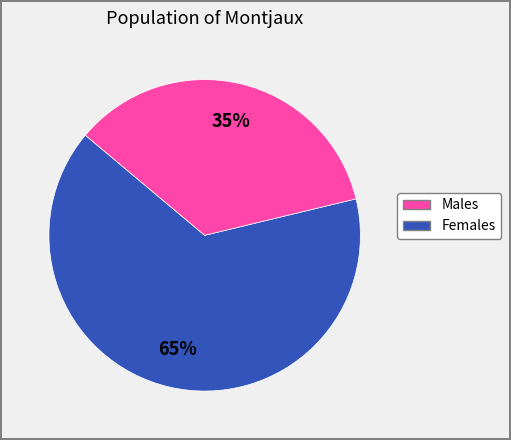

To the nearest percent, what is the difference between the largest and smallest slice percentages?

30%